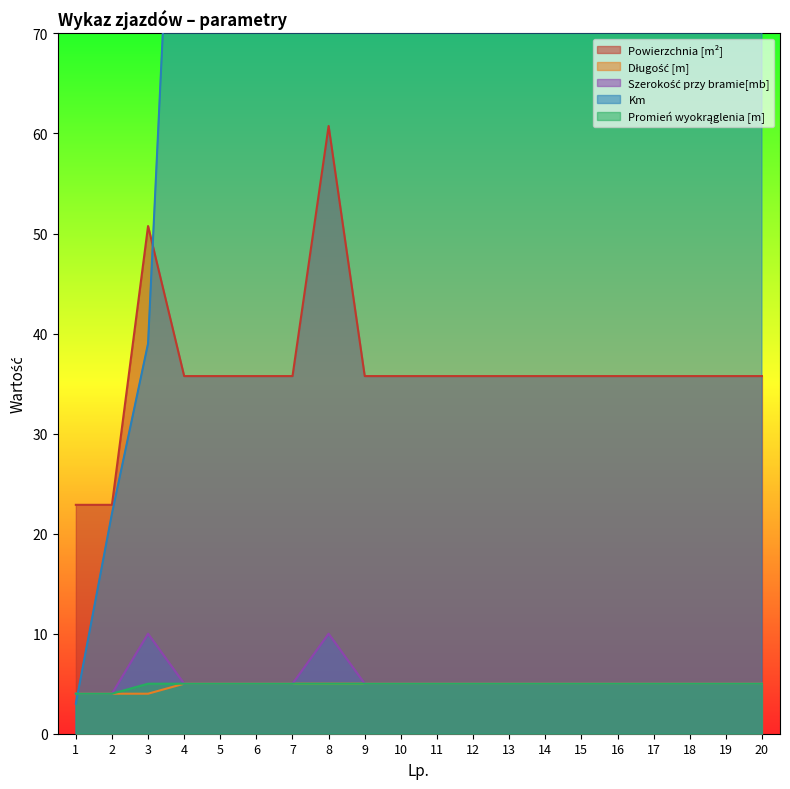

True or false: Promień wyokrąglenia [m] and Szerokość przy bramie[mb] cross at least once.

False